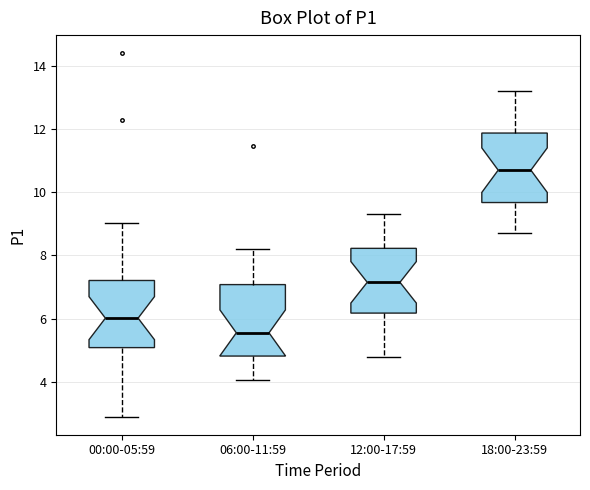

Where does the median line of the box for 18:00-23:59 sit on the y-axis? The values are not printed on the chart, so give them approximately, as read against the axis.

10.8